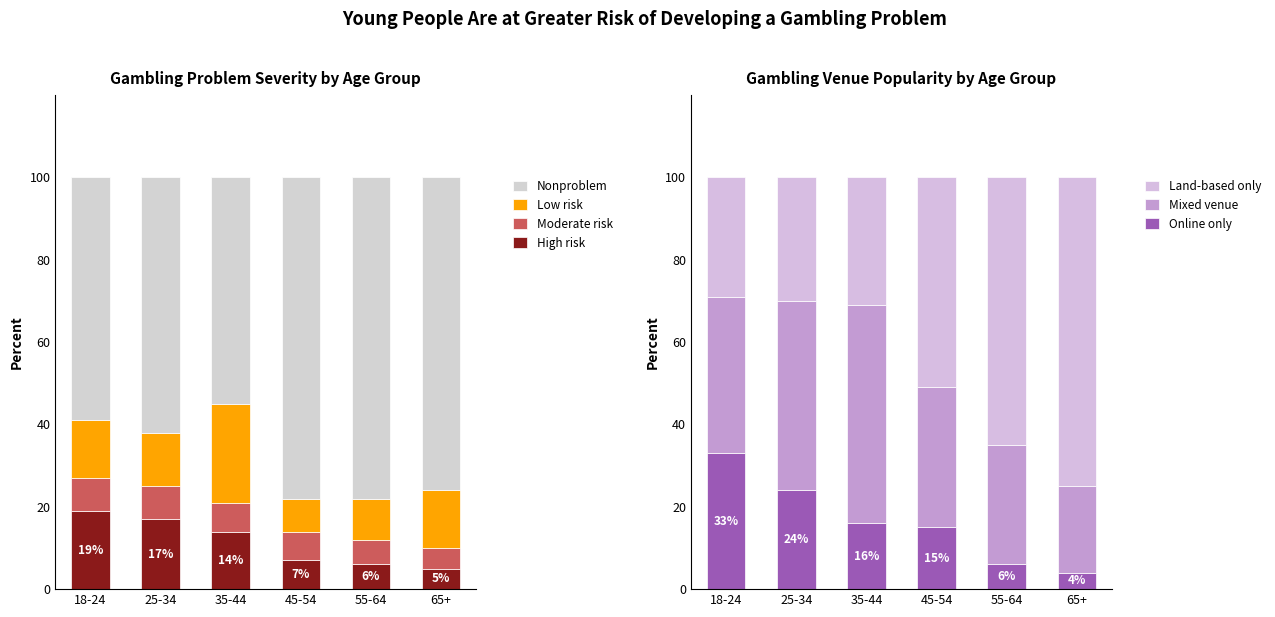

The value of High risk at 18-24 is 19. True or false?

True